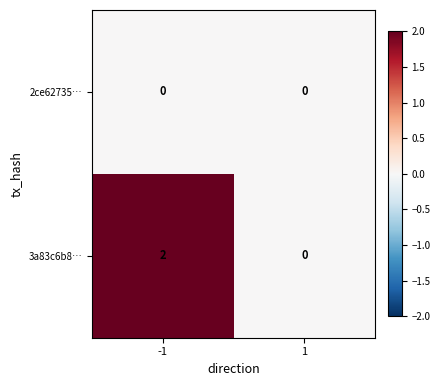

Rank the series by their average value, from highest to lowest.

3a83c6b8…, 2ce62735…